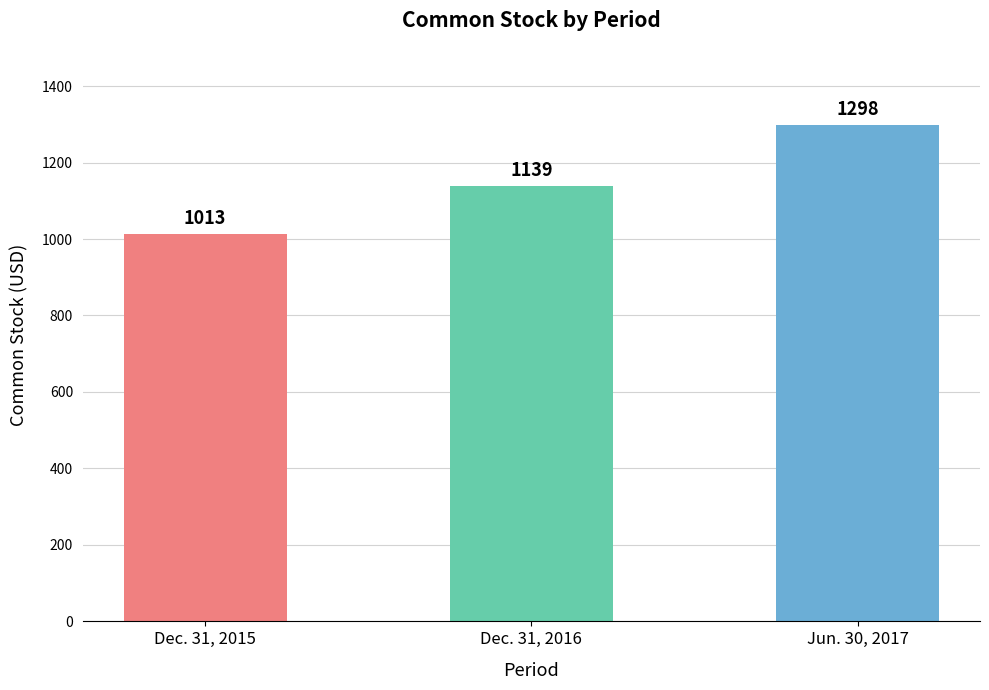

True or false: the data shows 1139 at Dec. 31, 2016.

True